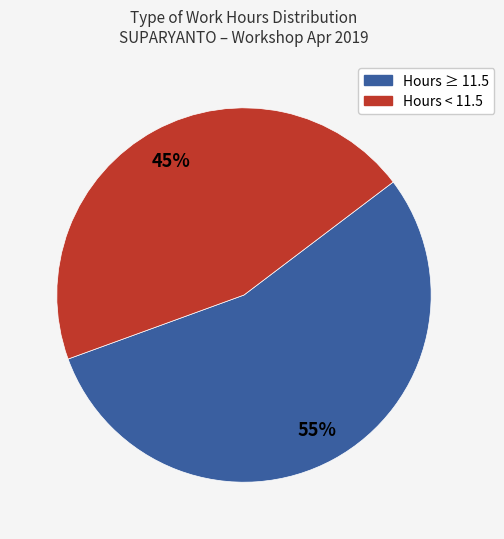

To the nearest percent, what is the difference between the largest and smallest slice percentages?

10%